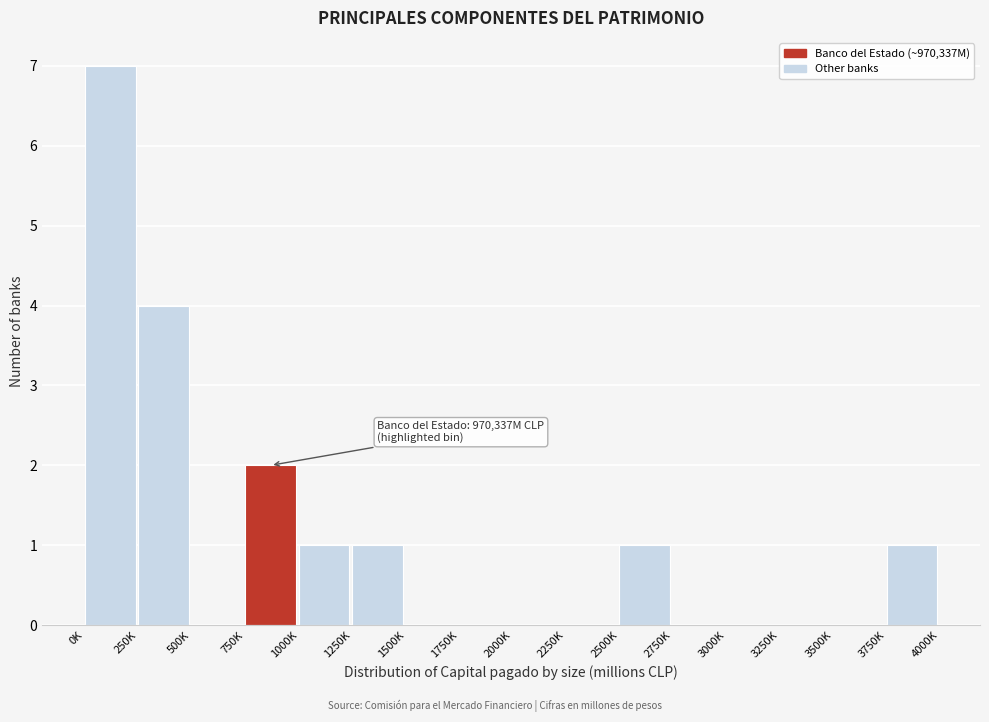

Reading left to right, what are all the values shown in this chart?

0K=7	250K=4	500K=0	750K=2	1000K=1	1250K=1	1500K=0	1750K=0	2000K=0	2250K=0	2500K=1	2750K=0	3000K=0	3250K=0	3500K=0	3750K=1